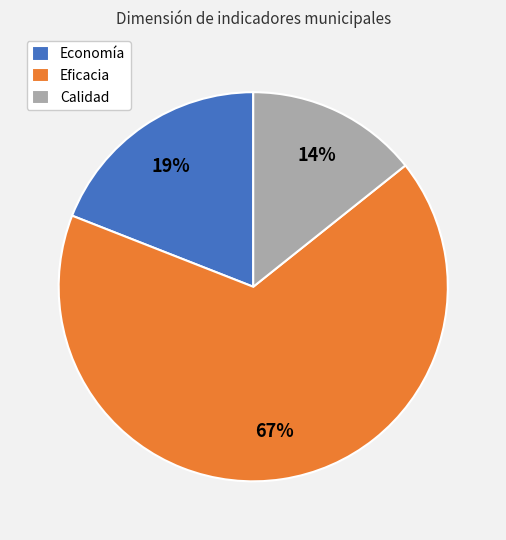

Rank the categories by value from lowest to highest.

Calidad, Economía, Eficacia